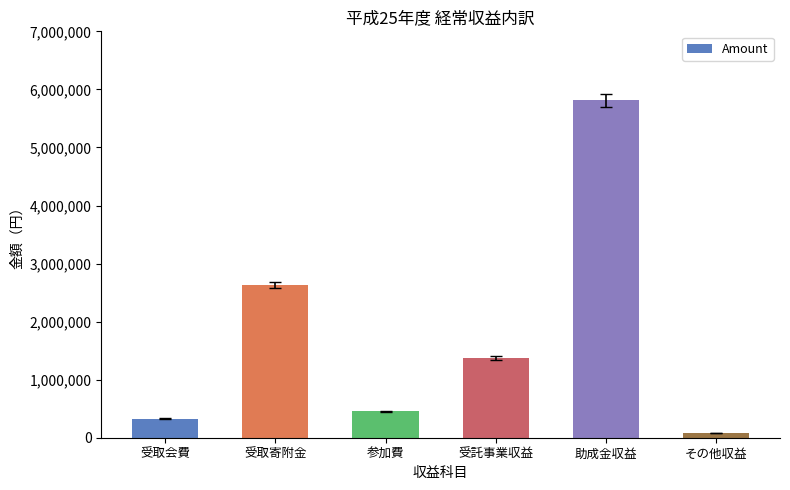

True or false: the data shows 5809938 at 助成金収益.

True